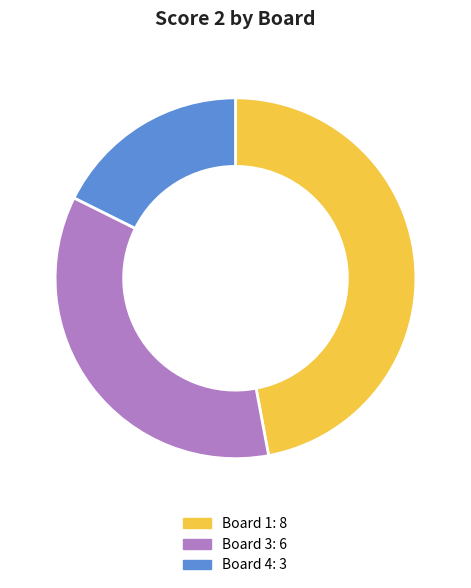

Is there any slice that represents more than half of the pie?

No